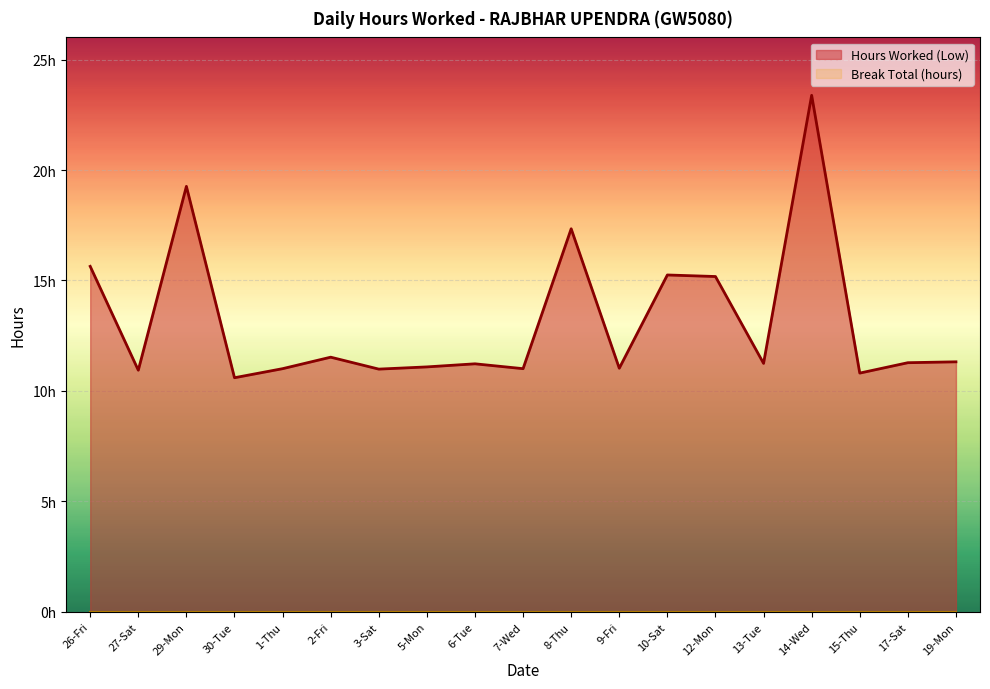

What position from the left is 19-Mon?

19